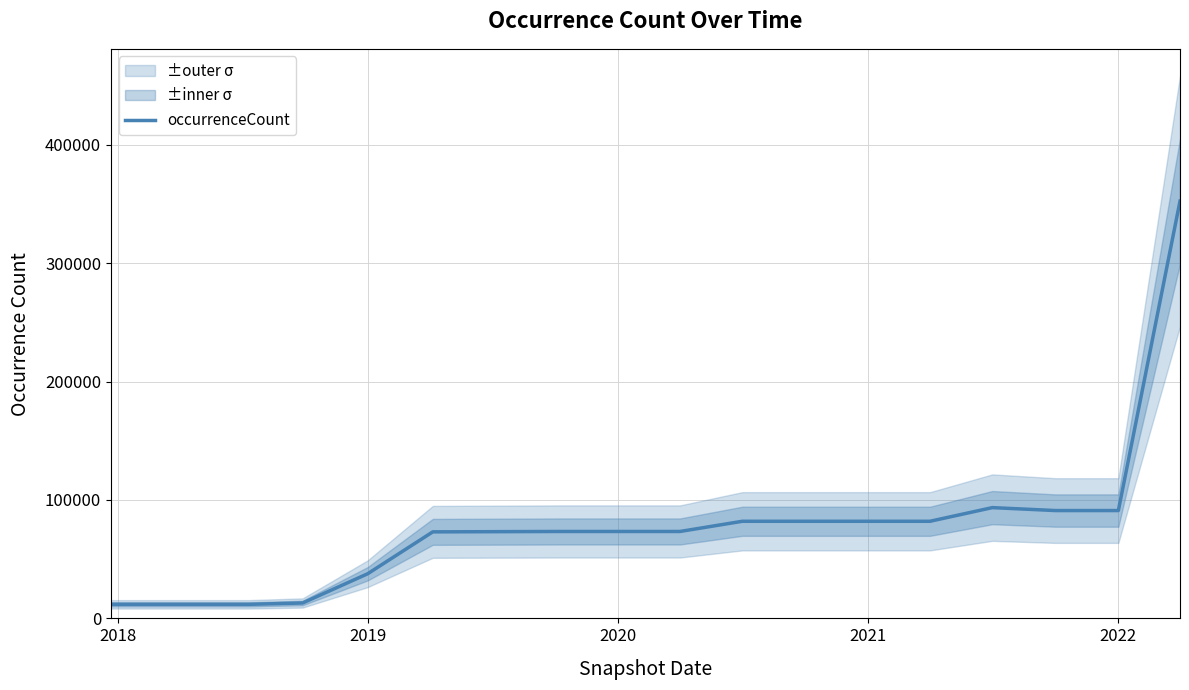

What is the average value?

78272